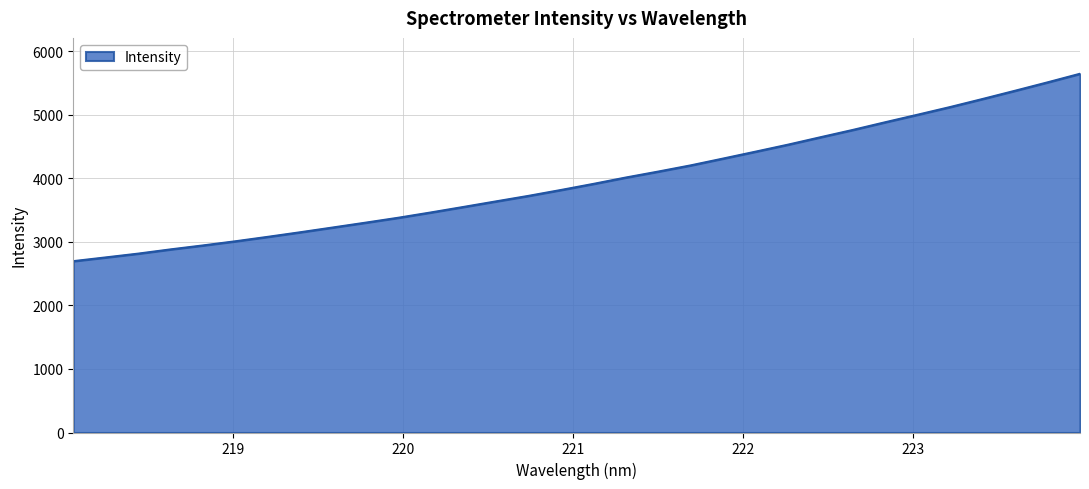

What is the sum of all values?

127073.5